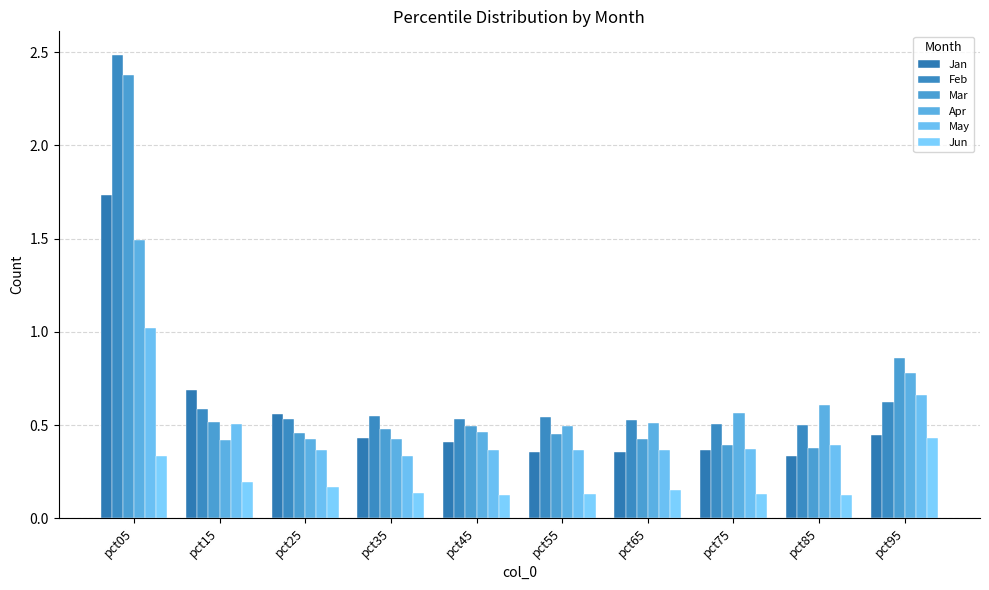

How many categories are shown in the chart?

10